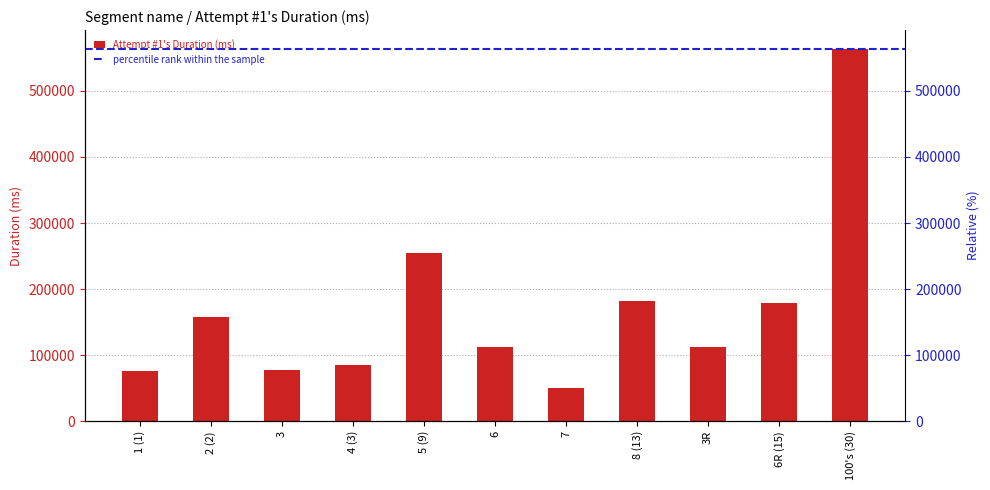

What is the difference between the maximum and minimum values?

513003